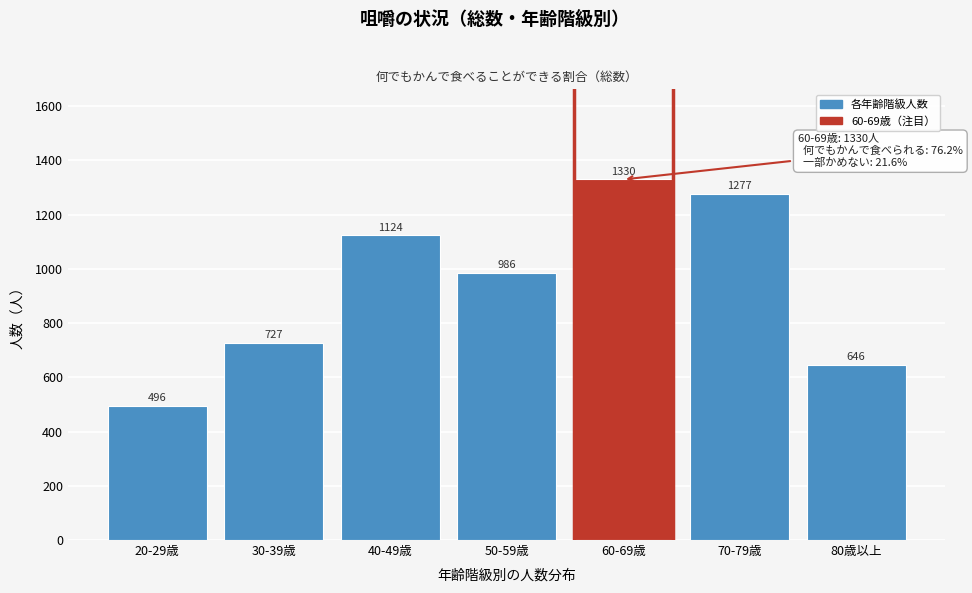

Reading left to right, extract all data points from this chart.

496	727	1124	986	1330	1277	646